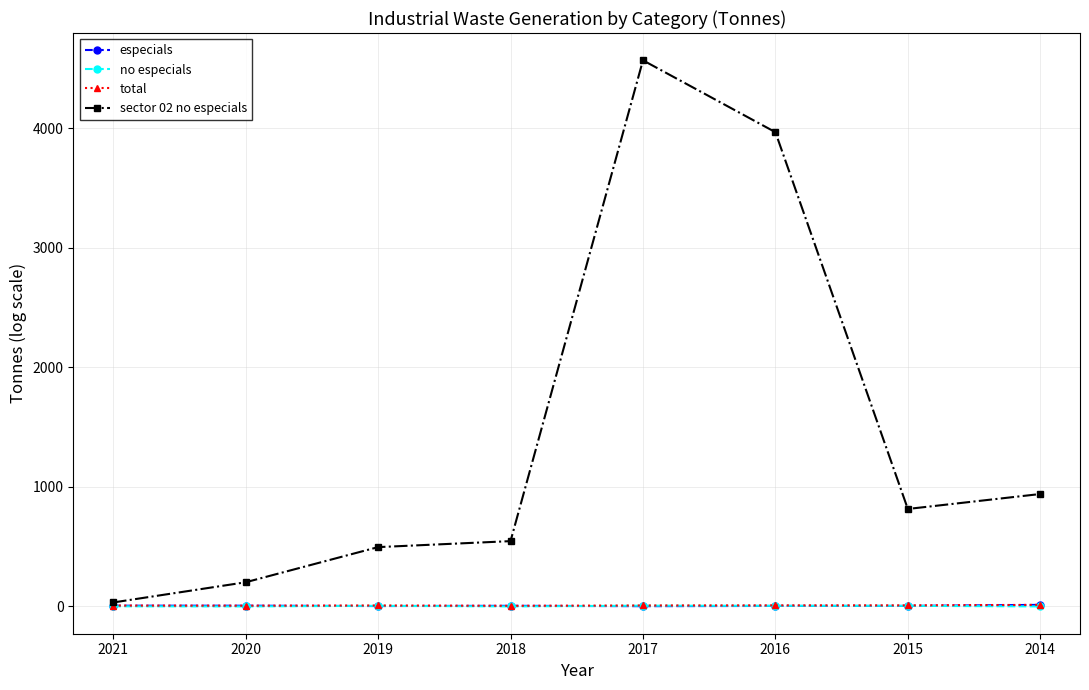

What is the maximum value shown in the chart?

4567